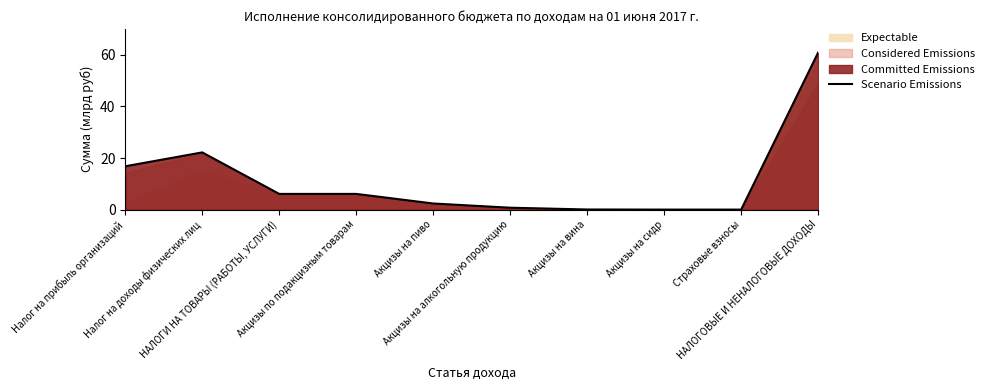

The value at Акцизы на пиво is 1.0. True or false?

False